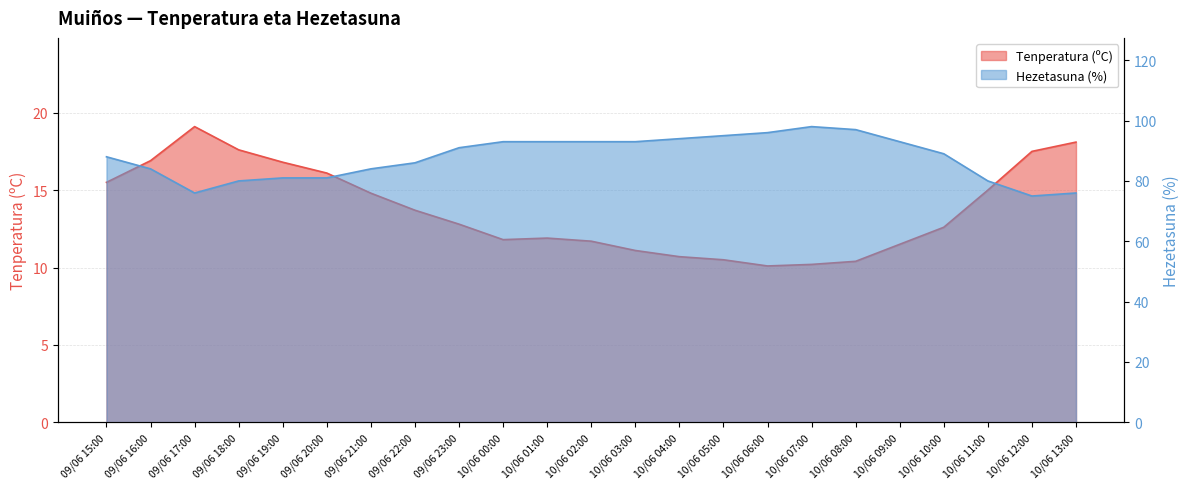

True or false: Hezetasuna (%) and Tenperatura (ºC) cross at least once.

False